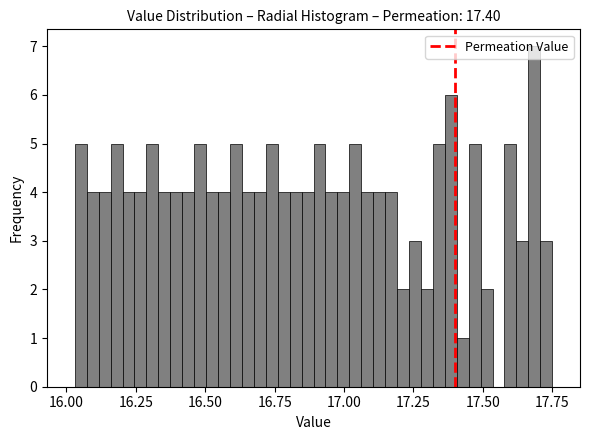

Read against the x-axis, roughly where is the centre of the tallest bar?

17.70